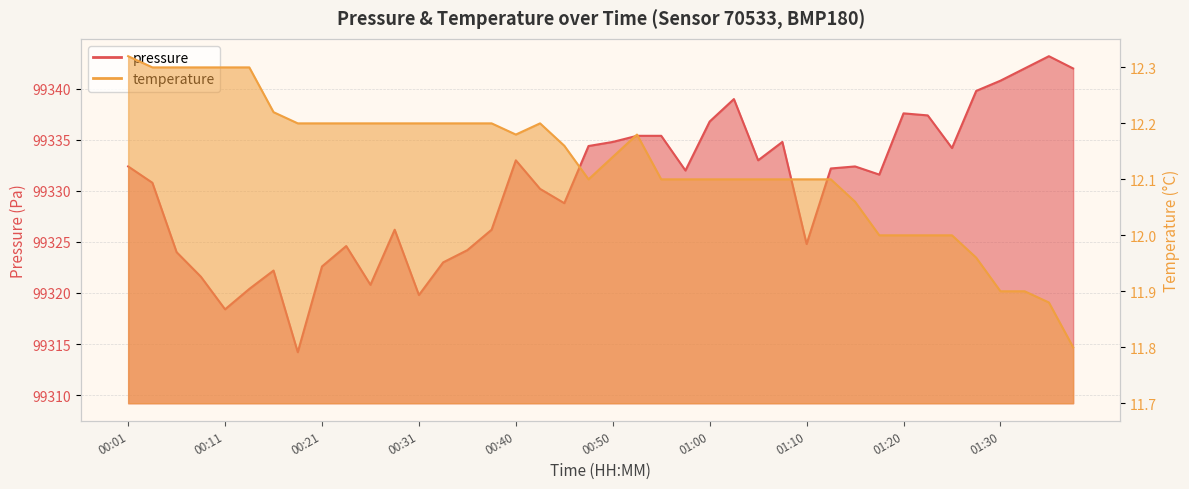

Reading left to right, transcribe all the data shown in this chart.

pressure: 00:01=99332.4	00:04=99330.8	00:06=99324.0	00:08=99321.6	00:11=99318.4	00:13=99320.4	00:16=99322.2	00:18=99314.2	00:21=99322.6	00:23=99324.6	00:26=99320.8	00:28=99326.2	00:31=99319.8	00:33=99323.0	00:35=99324.2	00:38=99326.2	00:40=99333.0	00:43=99330.2	00:45=99328.8	00:48=99334.4	00:50=99334.8	00:53=99335.4	00:55=99335.4	00:58=99332.0	01:00=99336.8	01:03=99339.0	01:05=99333.0	01:08=99334.8	01:10=99324.8	01:13=99332.2	01:15=99332.4	01:18=99331.6	01:20=99337.6	01:23=99337.4	01:25=99334.2	01:27=99339.8	01:30=99340.8	01:32=99342.0	01:35=99343.2	01:37=99342.0
temperature: 00:01=12.3	00:04=12.3	00:06=12.3	00:08=12.3	00:11=12.3	00:13=12.3	00:16=12.2	00:18=12.2	00:21=12.2	00:23=12.2	00:26=12.2	00:28=12.2	00:31=12.2	00:33=12.2	00:35=12.2	00:38=12.2	00:40=12.2	00:43=12.2	00:45=12.2	00:48=12.1	00:50=12.1	00:53=12.2	00:55=12.1	00:58=12.1	01:00=12.1	01:03=12.1	01:05=12.1	01:08=12.1	01:10=12.1	01:13=12.1	01:15=12.1	01:18=12.0	01:20=12.0	01:23=12.0	01:25=12.0	01:27=12.0	01:30=11.9	01:32=11.9	01:35=11.9	01:37=11.8